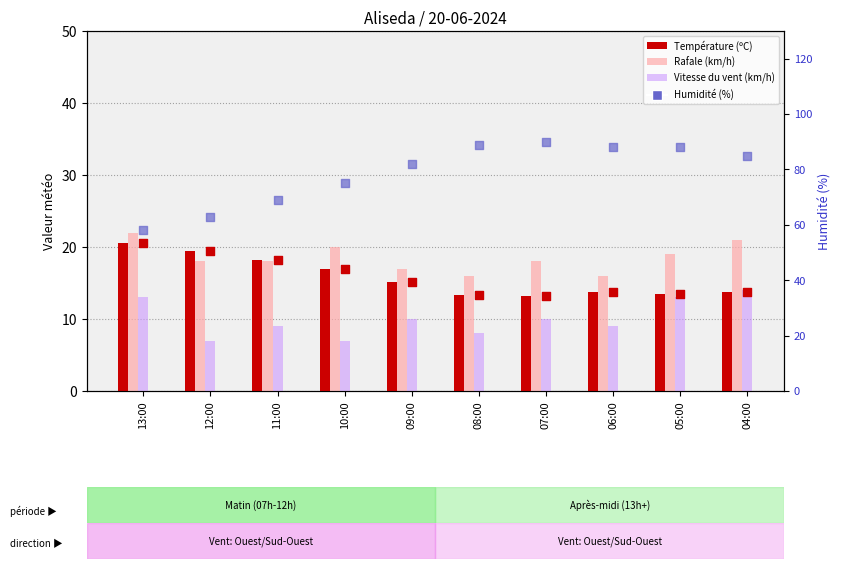

At which category is the sum across all series the highest?

04:00